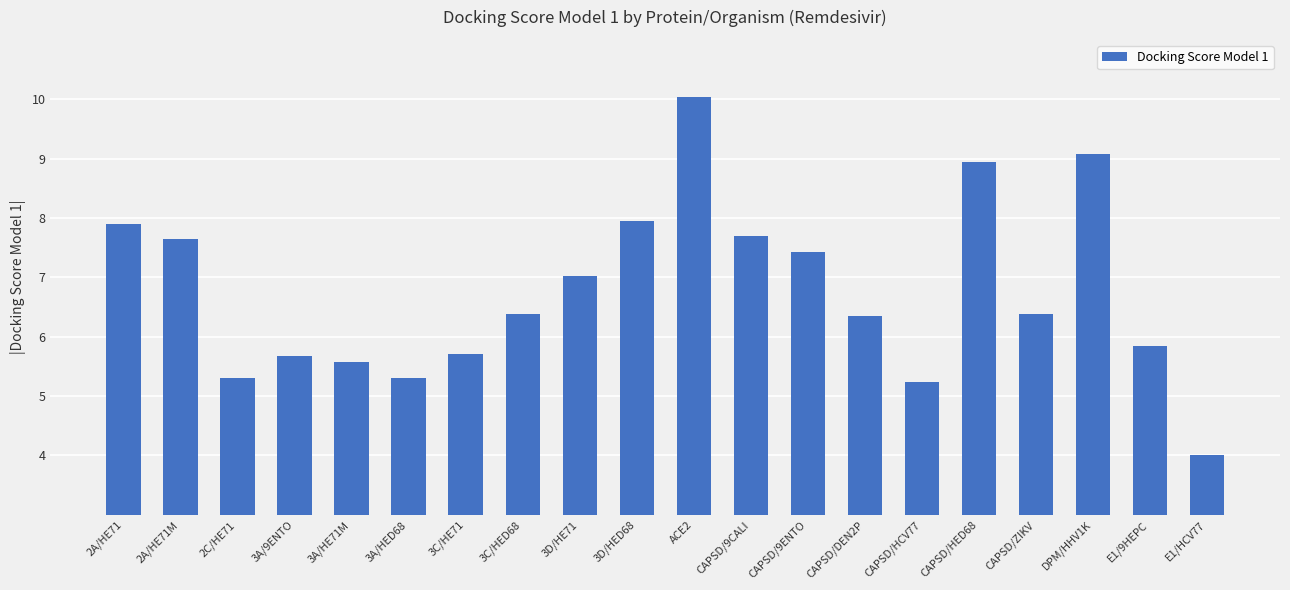

What is the difference between the values at ACE2 and 3D/HED68?

2.1